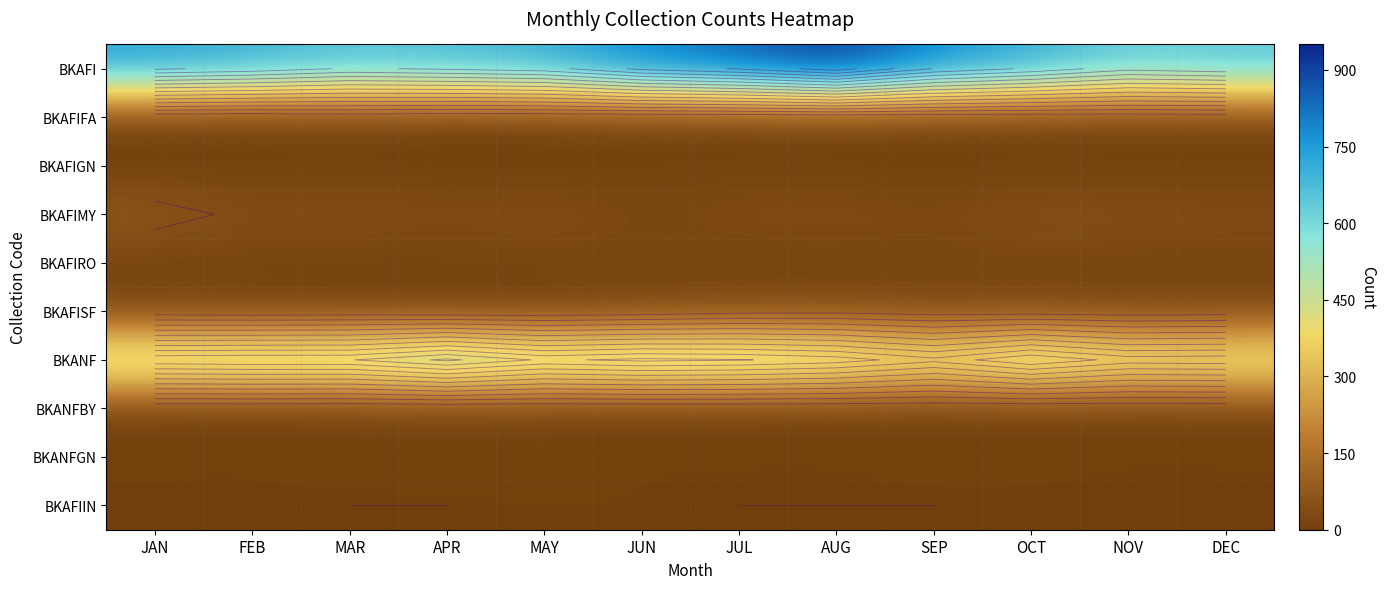

At how many categories does at least one series exceed 857?

1